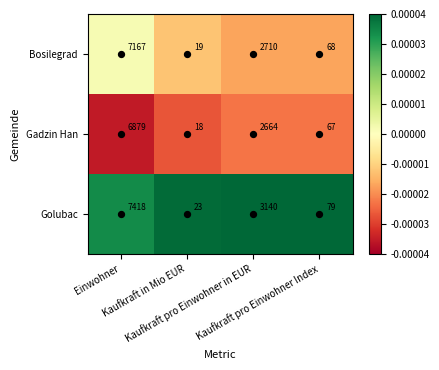

What is the minimum value shown in the chart?

18